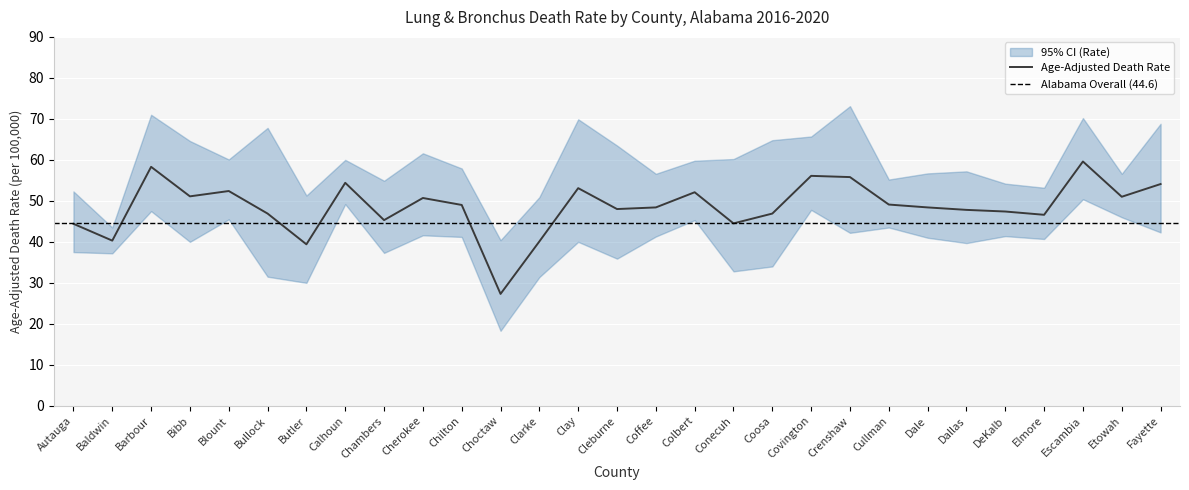

The Upper CI (Rate) series shows 43.5 at Baldwin. True or false?

True